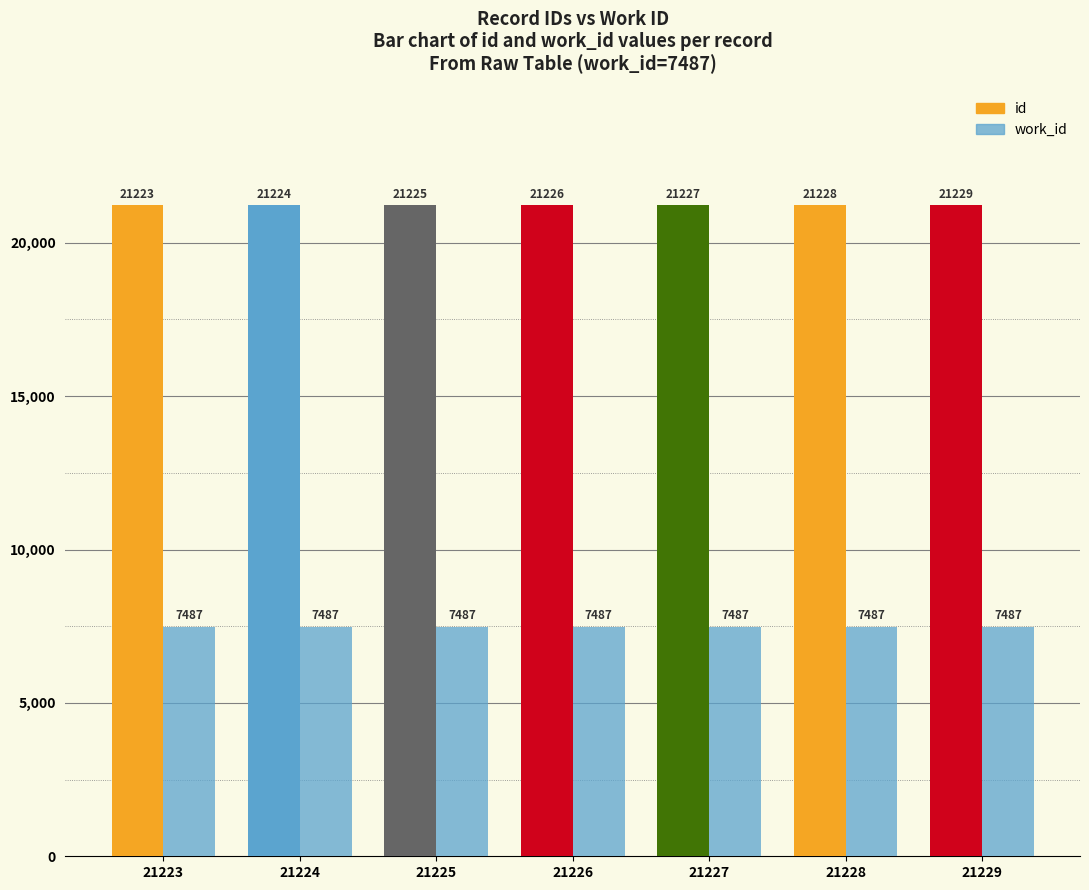

How many bars are there in each group?

2